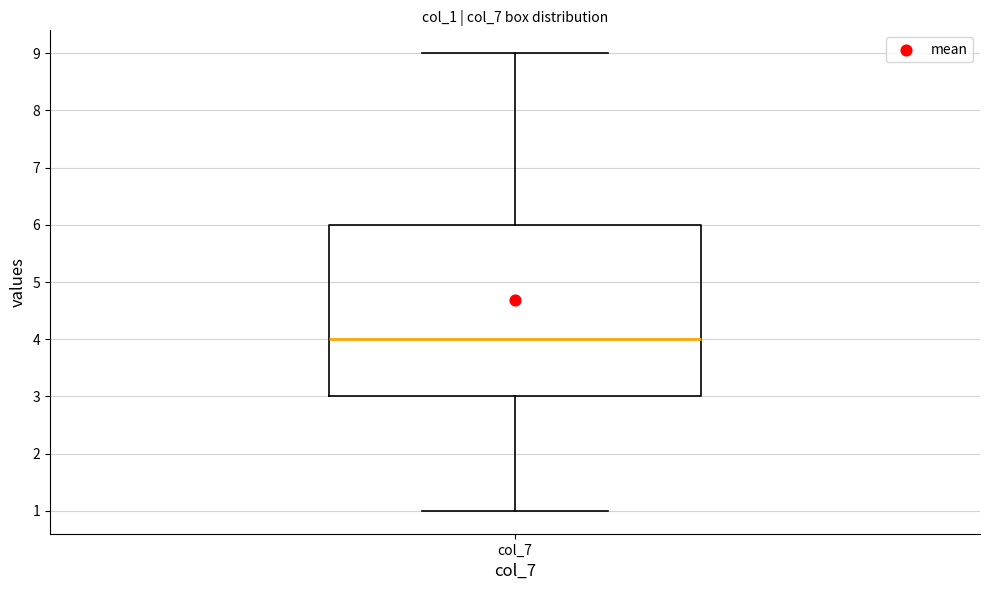

Where does the lower whisker of the box for col_7 end on the y-axis? The values are not printed on the chart, so give them approximately, as read against the axis.

1